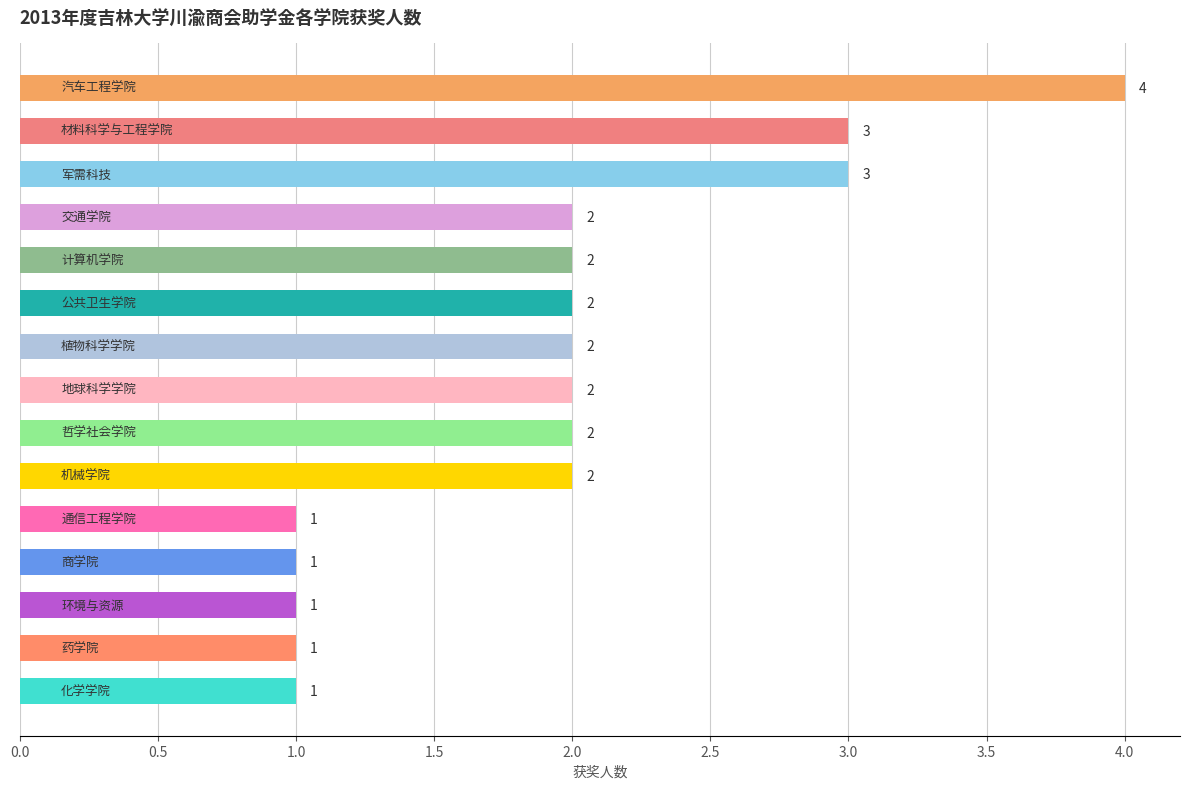

What is the sum of all values?

29